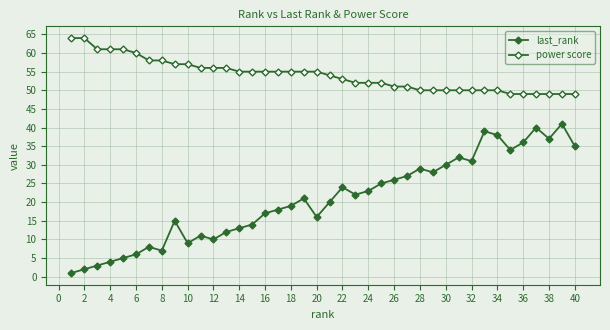

Rank the series by their average value, from lowest to highest.

last_rank, power score